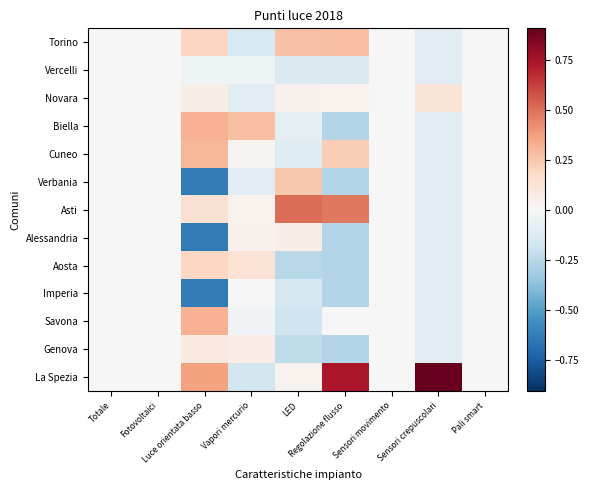

Reading left to right, list all the values displayed in this chart.

Torino: Totale=0.0	Fotovoltaici=-0.0	Luce orientata basso=0.2	Vapori mercurio=-0.1	LED=0.3	Regolazione flusso=0.3	Sensori movimento=0.0	Sensori crepuscolari=-0.1	Pali smart=0.0
Vercelli: Totale=0.0	Fotovoltaici=-0.0	Luce orientata basso=-0.0	Vapori mercurio=-0.0	LED=-0.1	Regolazione flusso=-0.1	Sensori movimento=0.0	Sensori crepuscolari=-0.1	Pali smart=0.0
Novara: Totale=0.0	Fotovoltaici=-0.0	Luce orientata basso=0.1	Vapori mercurio=-0.1	LED=0.0	Regolazione flusso=0.0	Sensori movimento=0.0	Sensori crepuscolari=0.1	Pali smart=0.0
Biella: Totale=0.0	Fotovoltaici=-0.0	Luce orientata basso=0.3	Vapori mercurio=0.3	LED=-0.1	Regolazione flusso=-0.3	Sensori movimento=0.0	Sensori crepuscolari=-0.1	Pali smart=0.0
Cuneo: Totale=0.0	Fotovoltaici=0.0	Luce orientata basso=0.3	Vapori mercurio=0.0	LED=-0.1	Regolazione flusso=0.2	Sensori movimento=0.0	Sensori crepuscolari=-0.1	Pali smart=0.0
Verbania: Totale=0.0	Fotovoltaici=-0.0	Luce orientata basso=-0.6	Vapori mercurio=-0.1	LED=0.2	Regolazione flusso=-0.3	Sensori movimento=0.0	Sensori crepuscolari=-0.1	Pali smart=0.0
Asti: Totale=0.0	Fotovoltaici=0.0	Luce orientata basso=0.1	Vapori mercurio=0.0	LED=0.5	Regolazione flusso=0.5	Sensori movimento=0.0	Sensori crepuscolari=-0.1	Pali smart=0.0
Alessandria: Totale=0.0	Fotovoltaici=-0.0	Luce orientata basso=-0.6	Vapori mercurio=0.0	LED=0.1	Regolazione flusso=-0.3	Sensori movimento=0.0	Sensori crepuscolari=-0.1	Pali smart=0.0
Aosta: Totale=0.0	Fotovoltaici=-0.0	Luce orientata basso=0.2	Vapori mercurio=0.1	LED=-0.2	Regolazione flusso=-0.3	Sensori movimento=0.0	Sensori crepuscolari=-0.1	Pali smart=0.0
Imperia: Totale=0.0	Fotovoltaici=-0.0	Luce orientata basso=-0.6	Vapori mercurio=0.0	LED=-0.2	Regolazione flusso=-0.3	Sensori movimento=0.0	Sensori crepuscolari=-0.1	Pali smart=0.0
Savona: Totale=0.0	Fotovoltaici=-0.0	Luce orientata basso=0.3	Vapori mercurio=-0.0	LED=-0.2	Regolazione flusso=0.0	Sensori movimento=0.0	Sensori crepuscolari=-0.1	Pali smart=0.0
Genova: Totale=0.0	Fotovoltaici=0.0	Luce orientata basso=0.1	Vapori mercurio=0.1	LED=-0.2	Regolazione flusso=-0.3	Sensori movimento=0.0	Sensori crepuscolari=-0.1	Pali smart=0.0
La Spezia: Totale=0.0	Fotovoltaici=-0.0	Luce orientata basso=0.4	Vapori mercurio=-0.2	LED=0.0	Regolazione flusso=0.7	Sensori movimento=0.0	Sensori crepuscolari=0.9	Pali smart=0.0